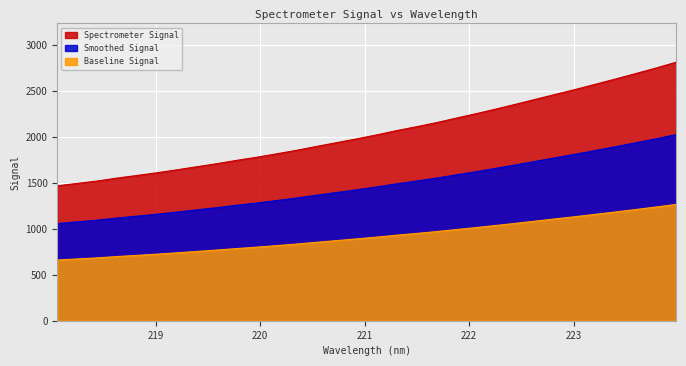

What is the greatest value displayed?

2811.4